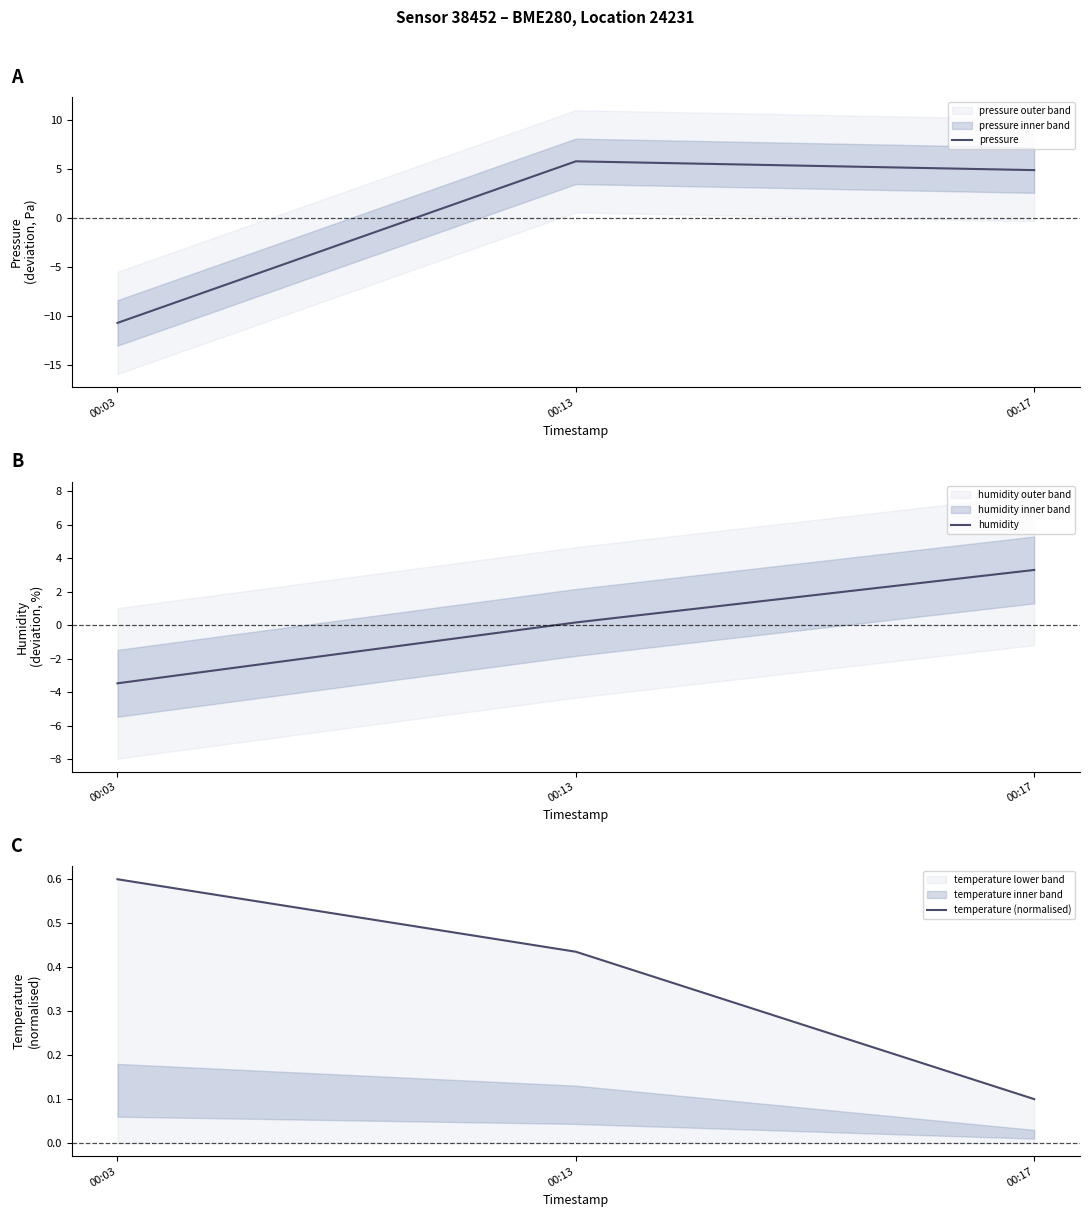

What is the sum of the humidity values at 00:03 and 00:13?

-3.3